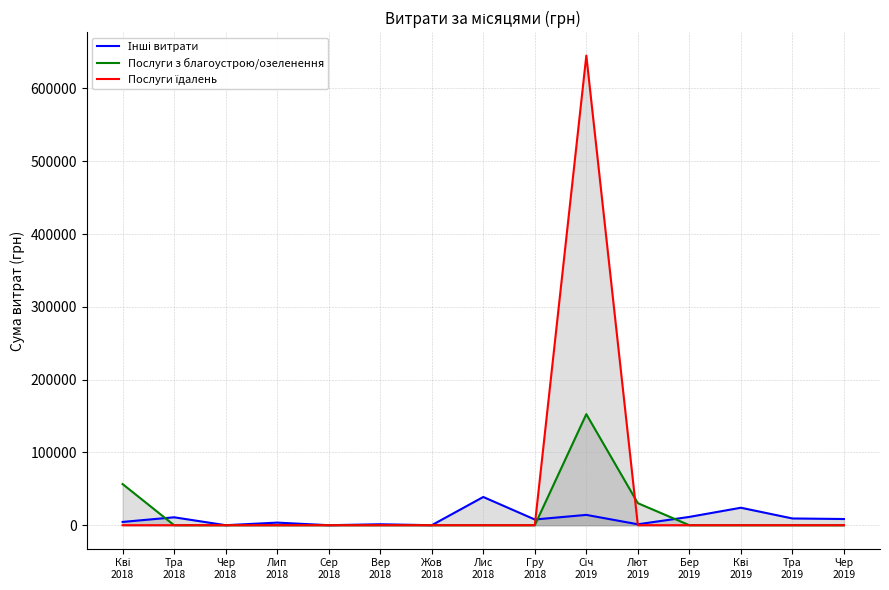

List the series in order of their overall mean, lowest first.

Інші витрати, Послуги з благоустрою/озеленення, Послуги їдалень